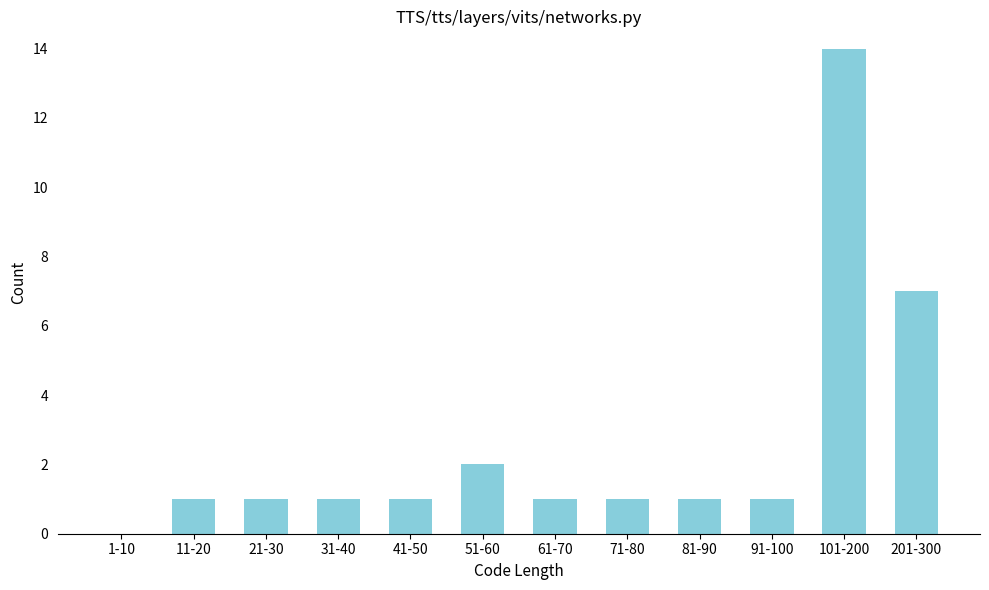

Reading left to right, list all the values displayed in this chart.

1-10=0	11-20=1	21-30=1	31-40=1	41-50=1	51-60=2	61-70=1	71-80=1	81-90=1	91-100=1	101-200=14	201-300=7